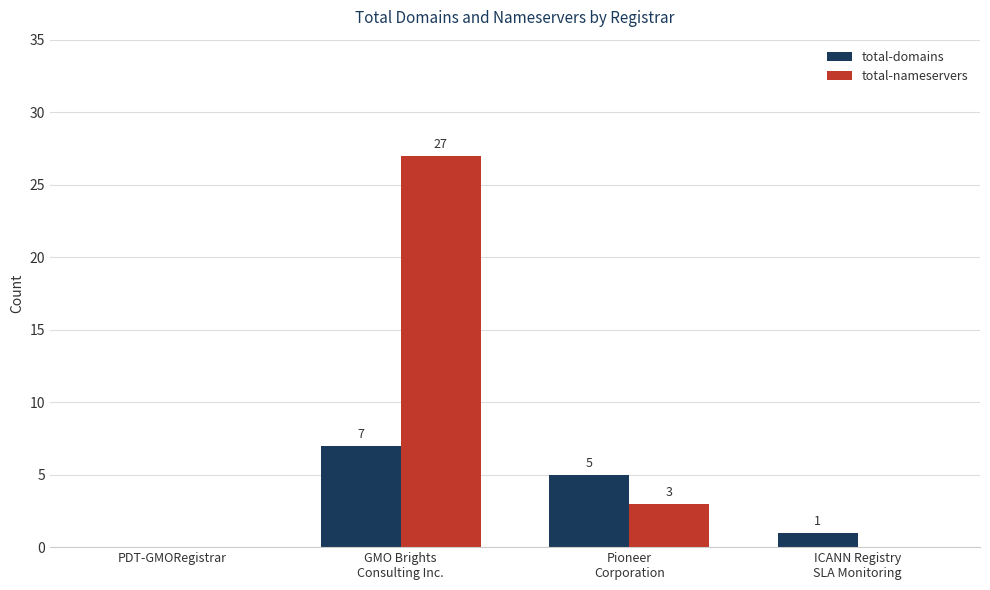

At which category is the sum across all series the highest?

GMO Brights
Consulting Inc.